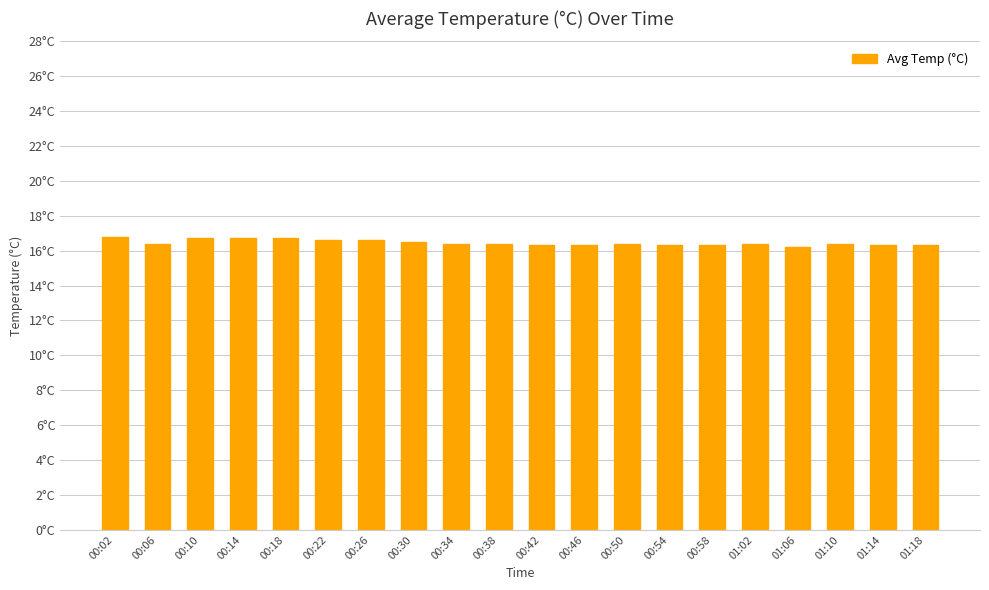

Does the chart contain any negative values?

No